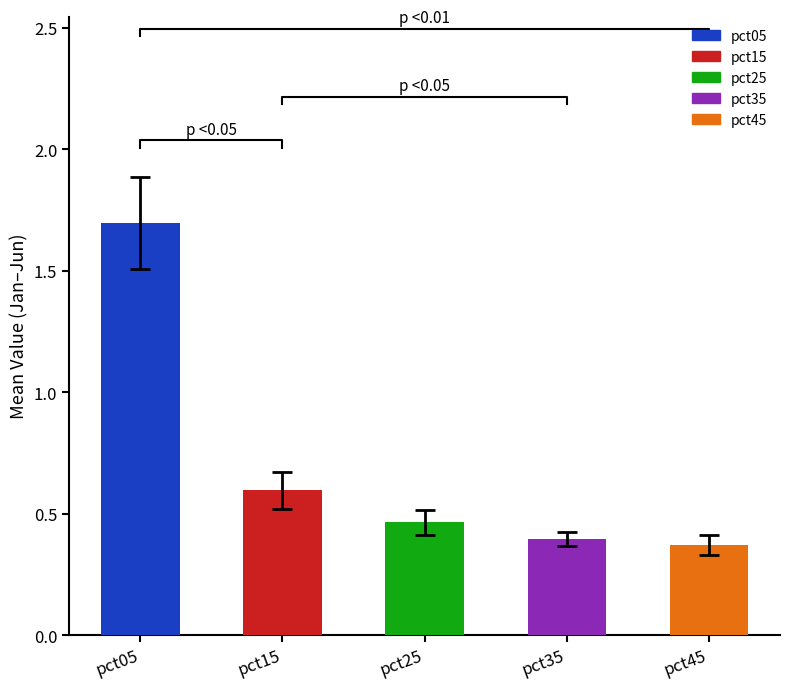

Which has a higher value, pct25 or pct05?

pct05